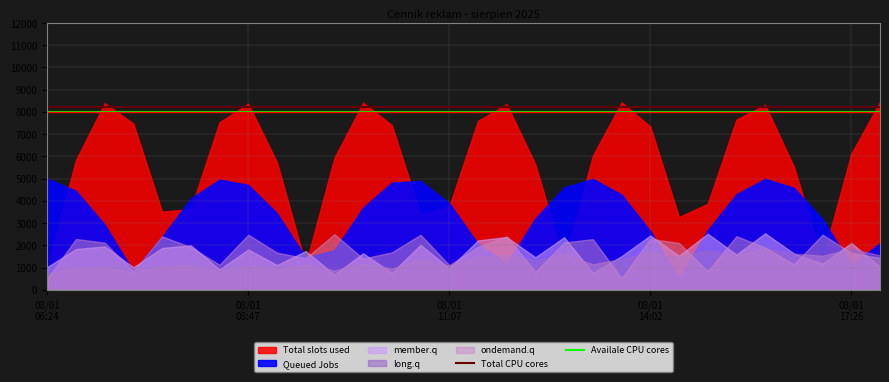

True or false: Availale CPU cores and Total CPU cores intersect in this chart.

False